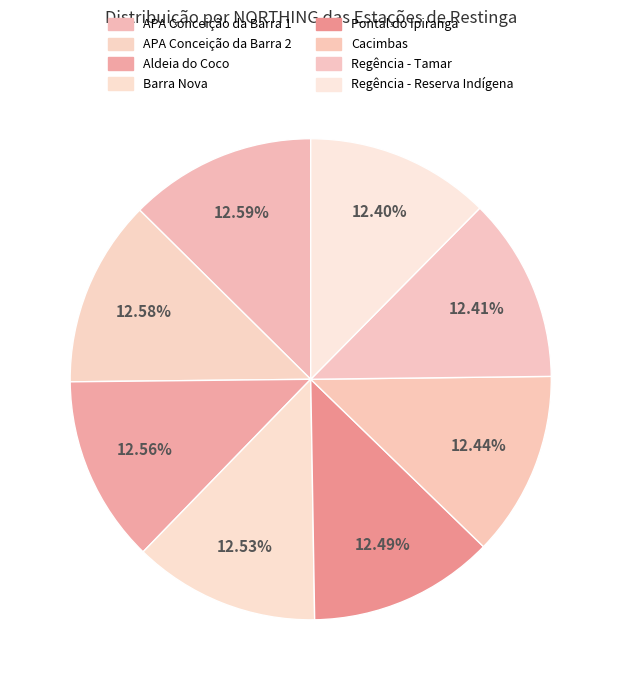

Count the number of slices in the pie.

8